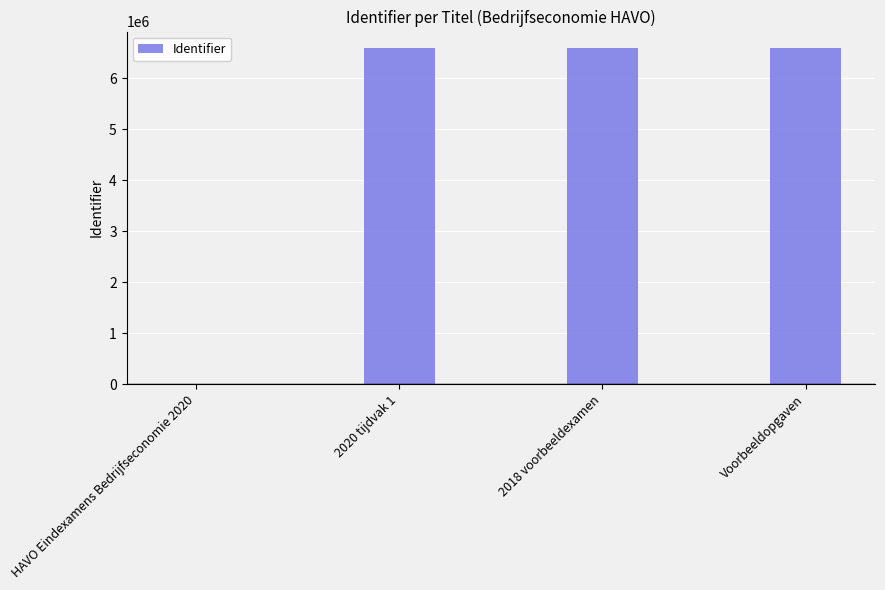

What is the change in value from 2018 voorbeeldexamen to Voorbeeldopgaven?

+2